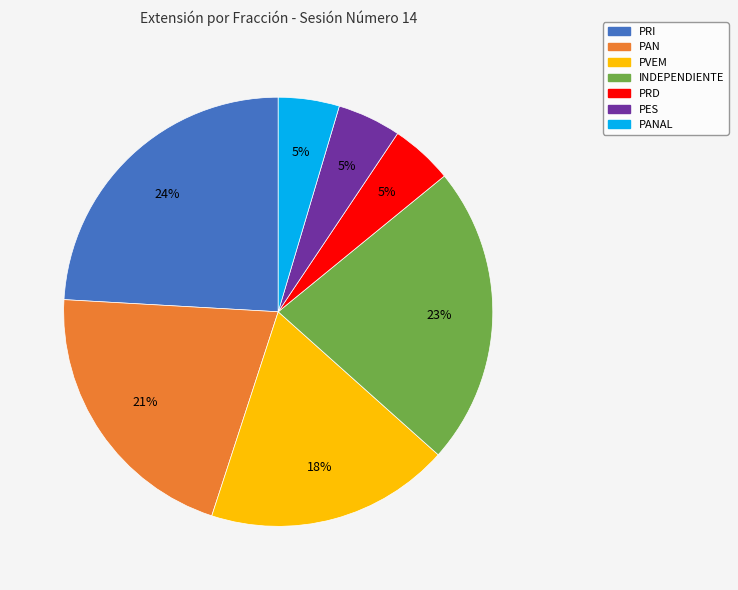

To the nearest percent, what is the average slice percentage?

14%